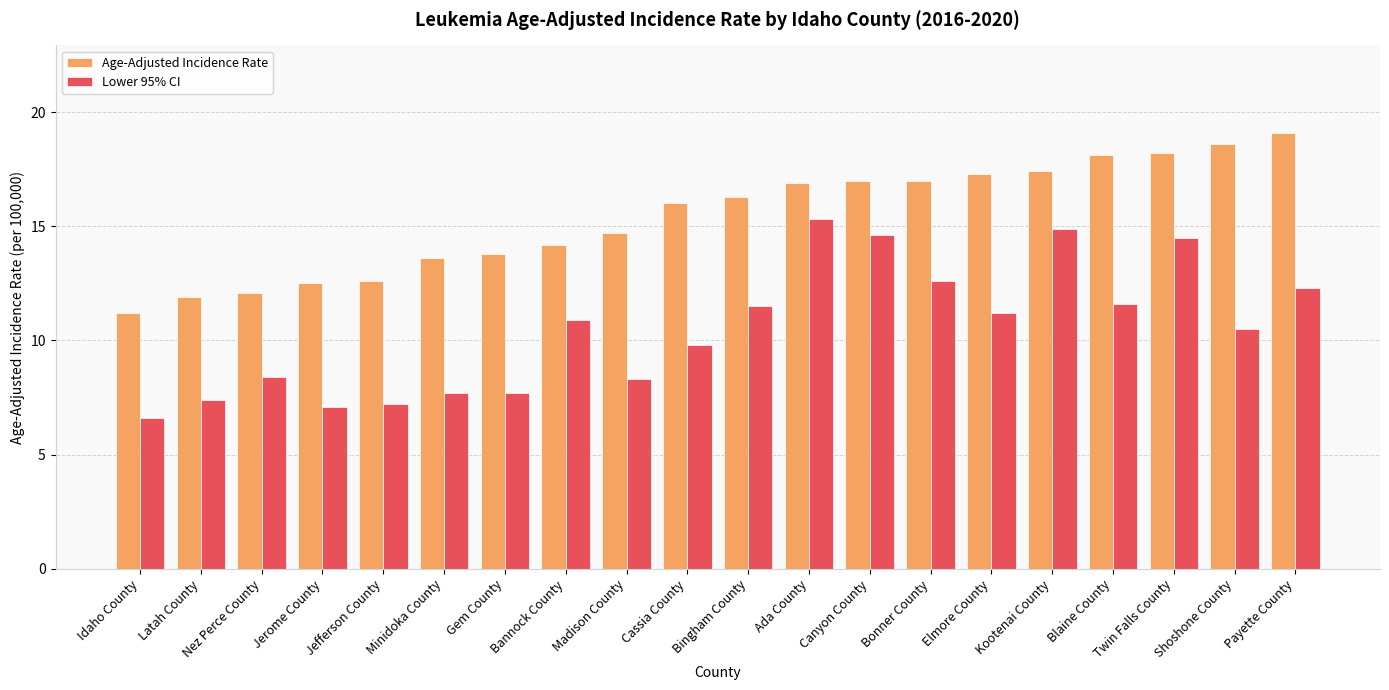

At which label is Lower 95% CI closest to 10?

Cassia County